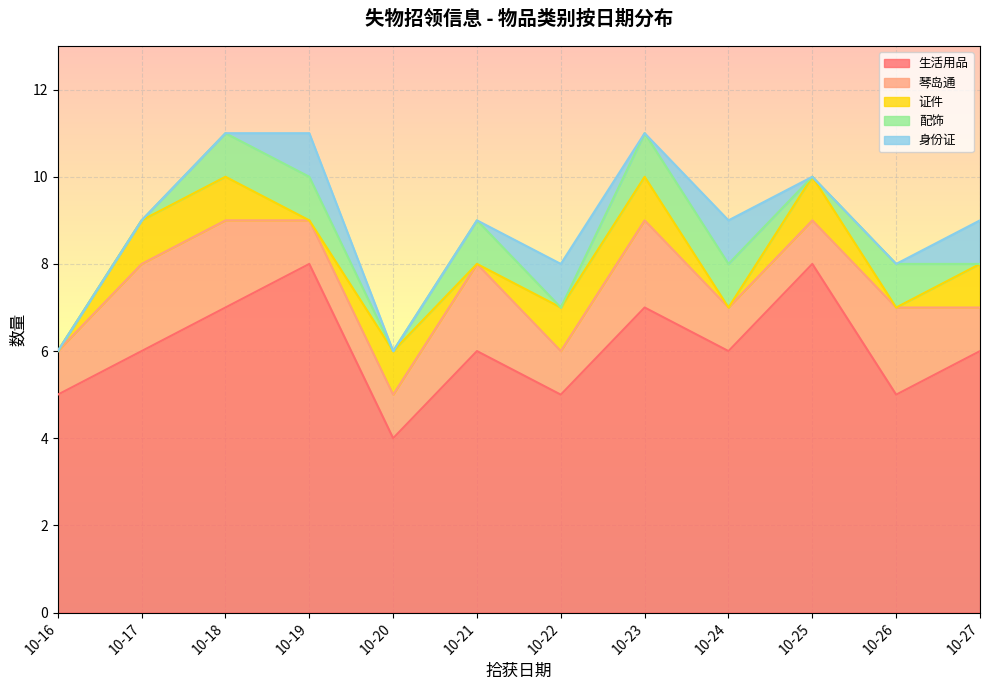

Between 10-23 and 10-20, which is larger?

10-23